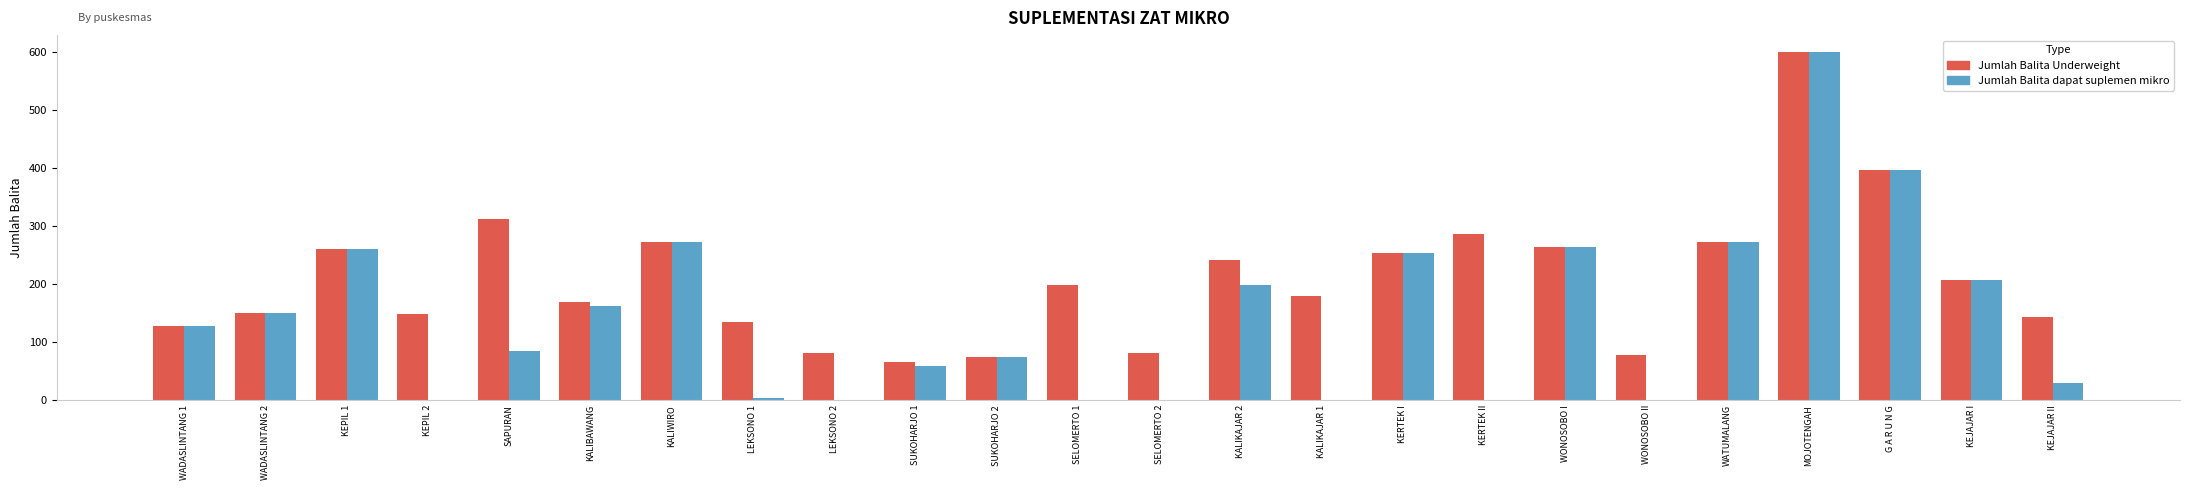

Which series has the widest spread of values?

Jumlah Balita dapat suplemen mikro